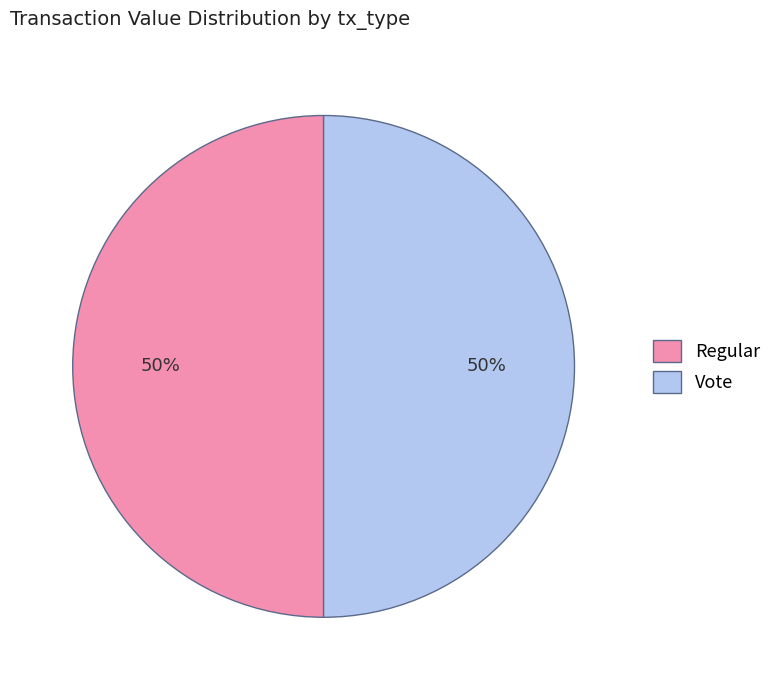

To the nearest percent, what percentage of the pie is Regular?

50%